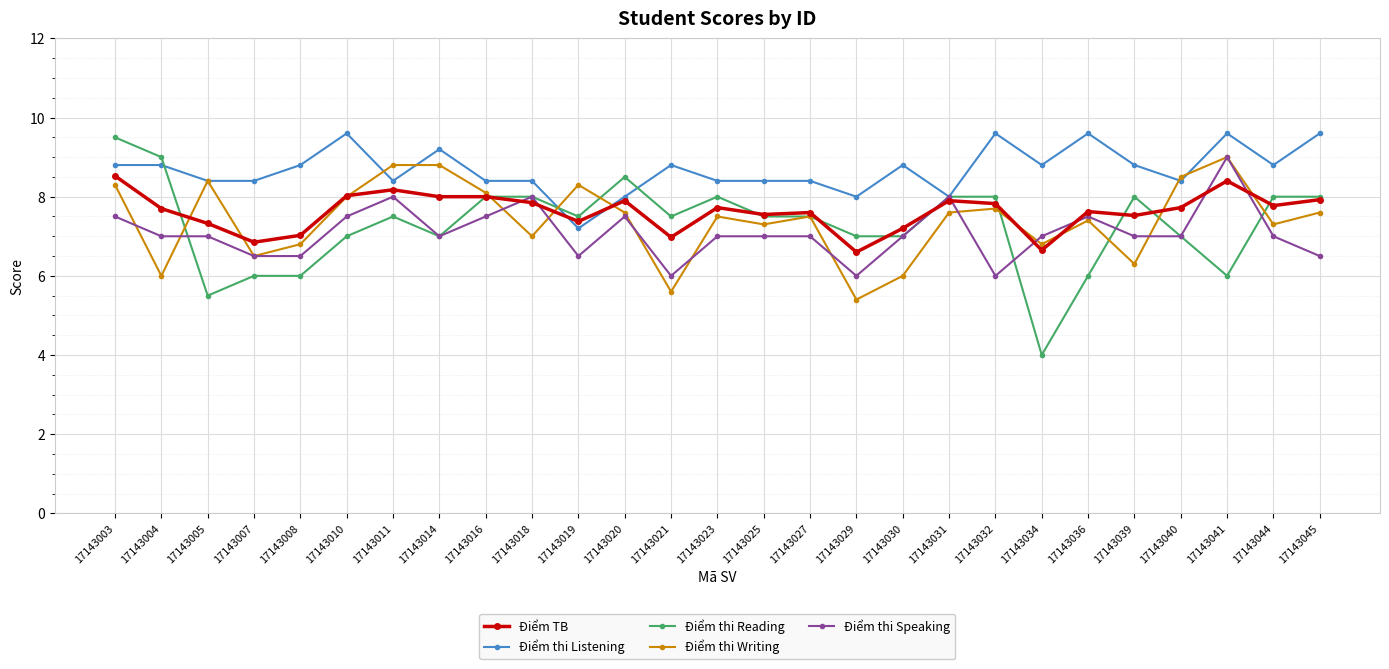

Is it true that Điểm thi Writing equals 14.6 at 17143016?

False